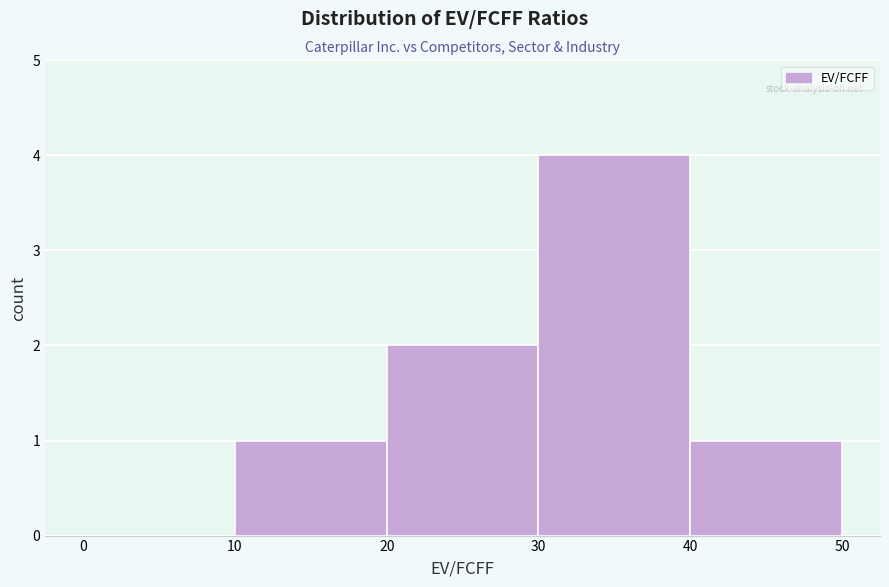

Over which range of the x-axis is the bar tallest?

30 to 40